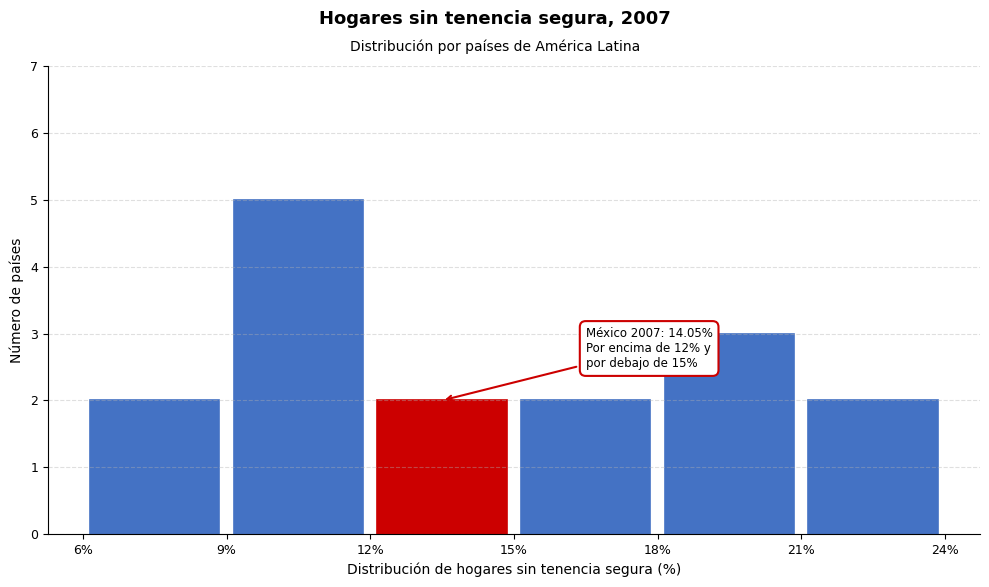

Which range on the x-axis has the tallest bar?

9% to 12%